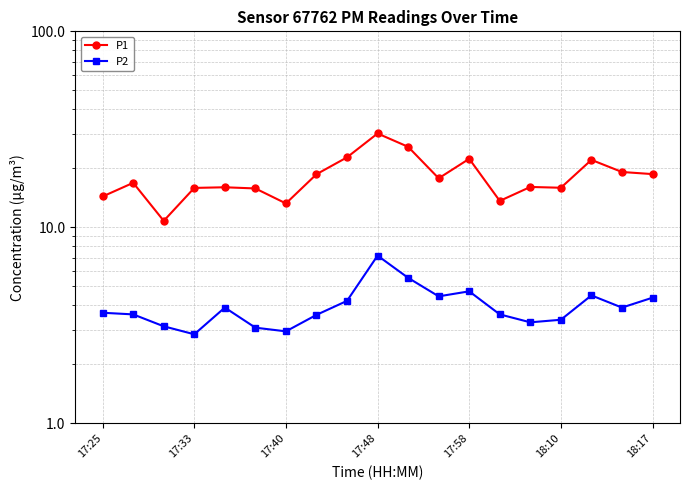

Rank the series at 14 from lowest to highest value.

P2, P1